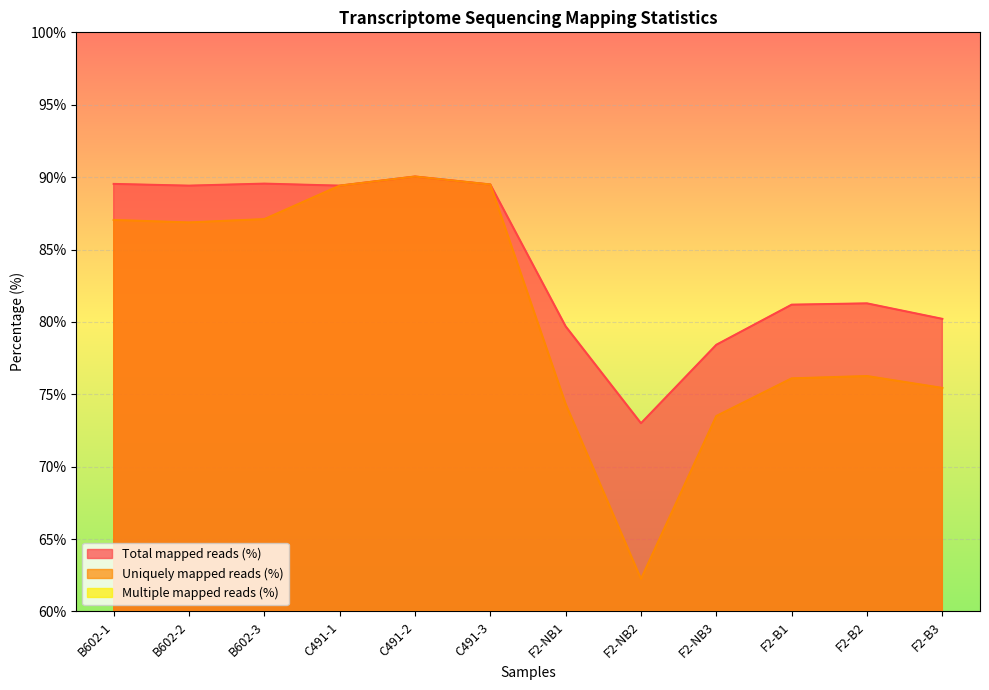

How many interior local peaks does the Uniquely mapped reads (%) series have?

2